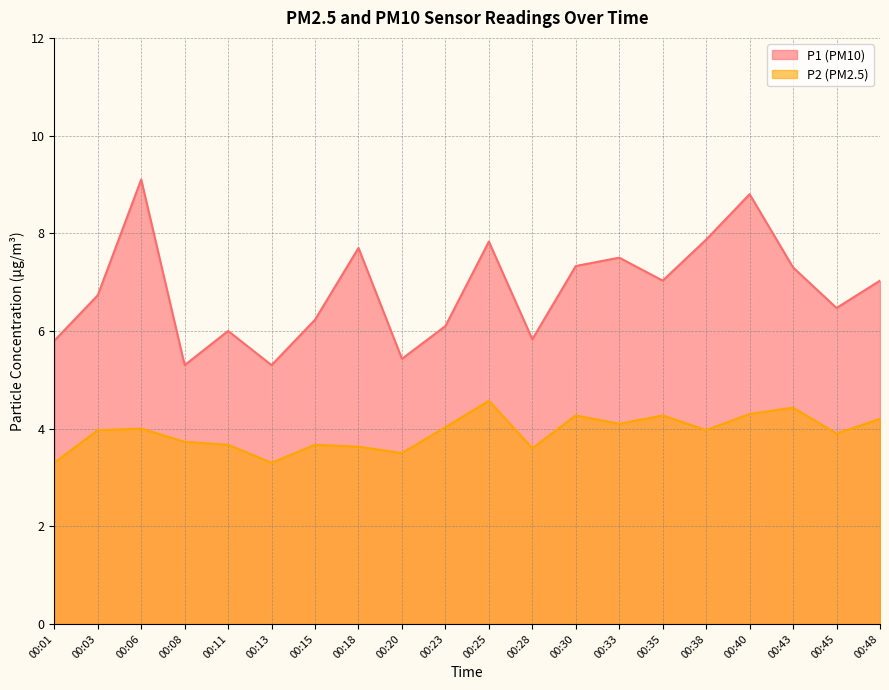

Which series changed the most between 00:25 and 00:38?

P2